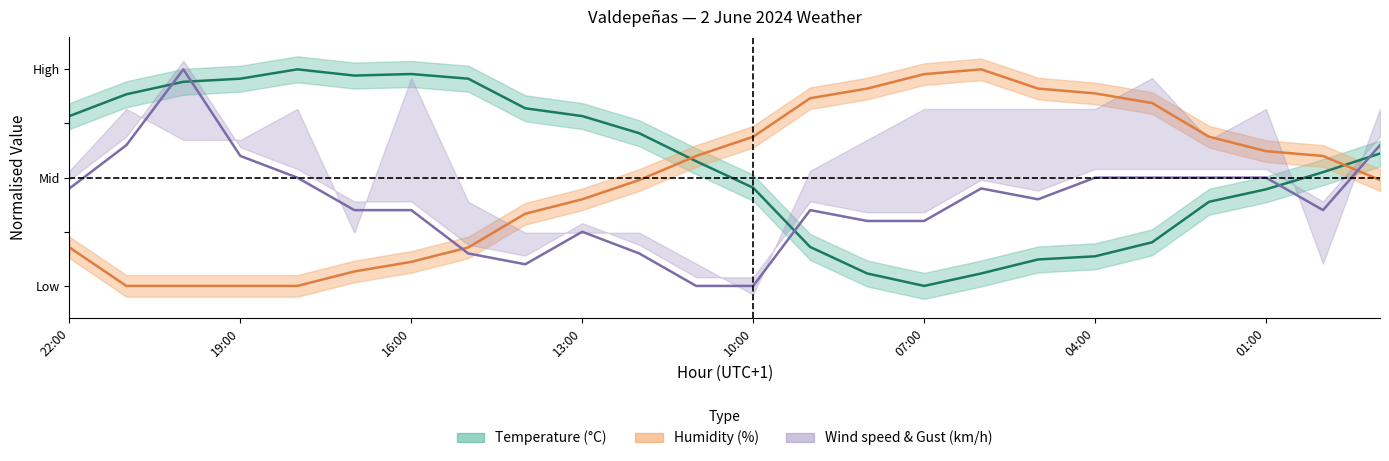

Where do Gust (km/h) and Humidity (%) first cross each other?

16:00 and 15:00